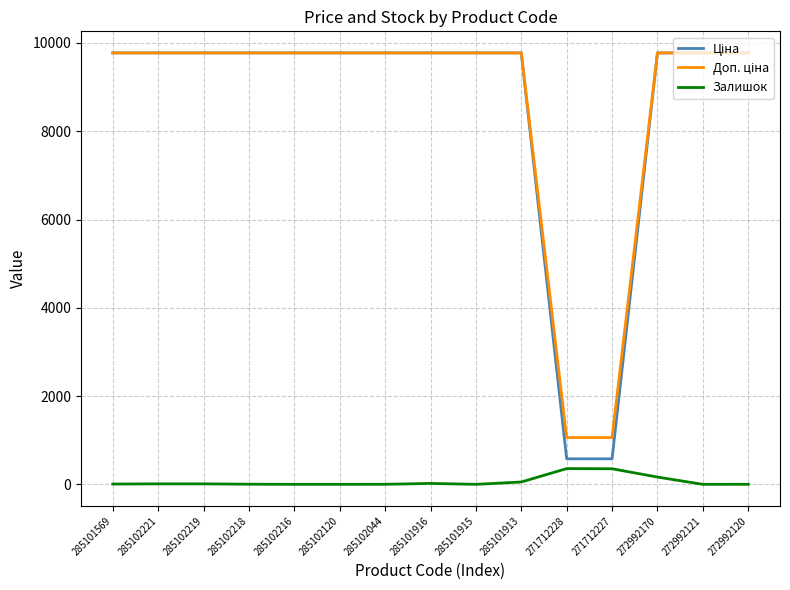

What is the difference between the highest and lowest values at 272992121?

9775.5